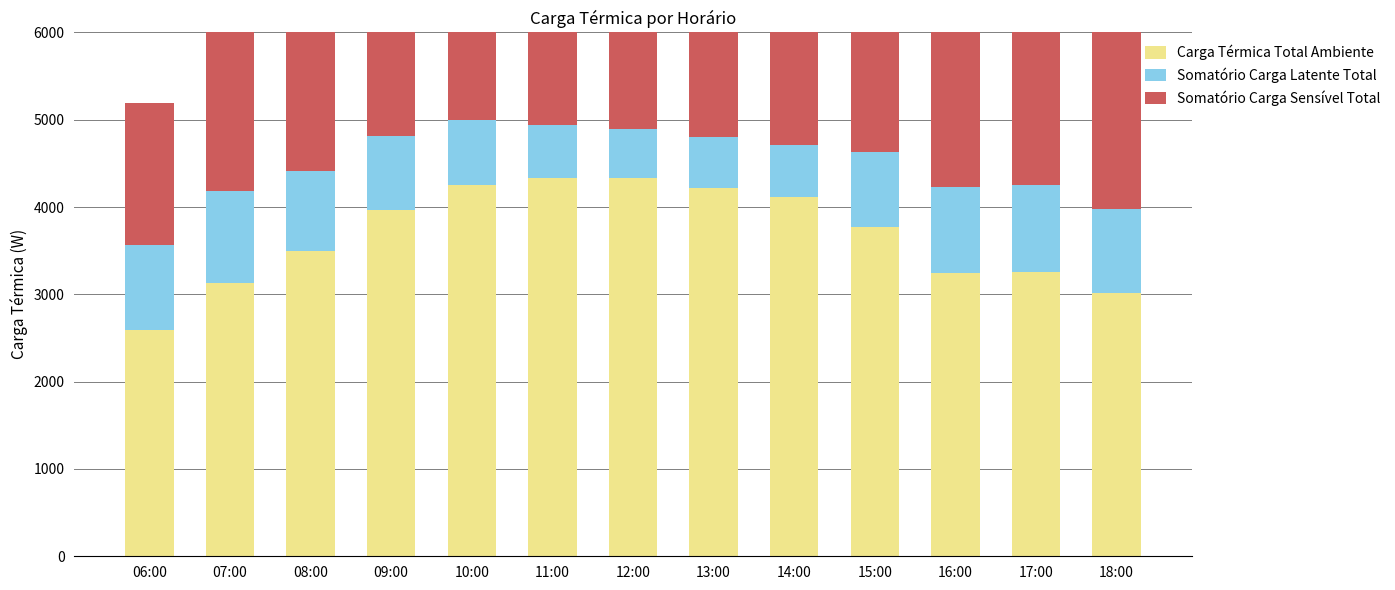

What is the minimum value for Somatório Carga Sensível Total?

1633.8